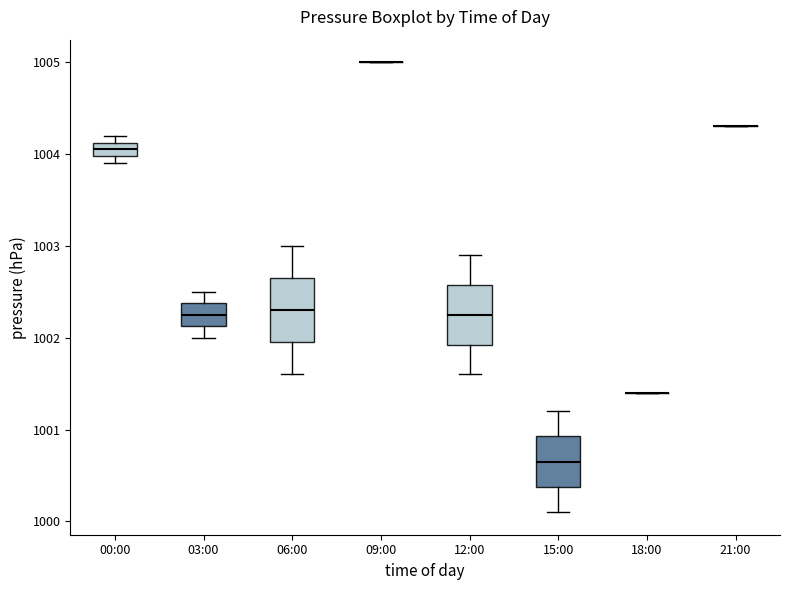

Where is the lower edge of the box for 00:00 on the y-axis? The values are not printed on the chart, so give them approximately, as read against the axis.

1004.0